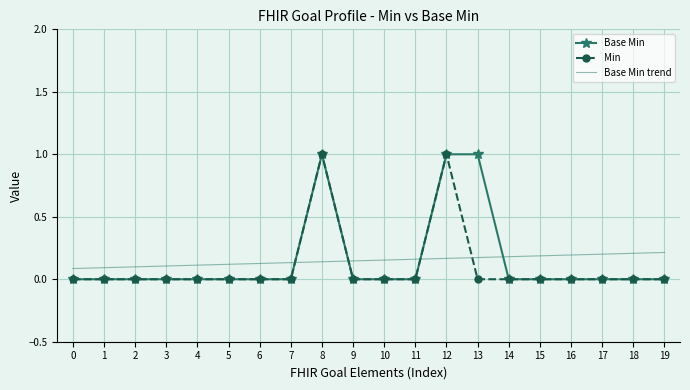

How many distinct data groups are displayed?

3